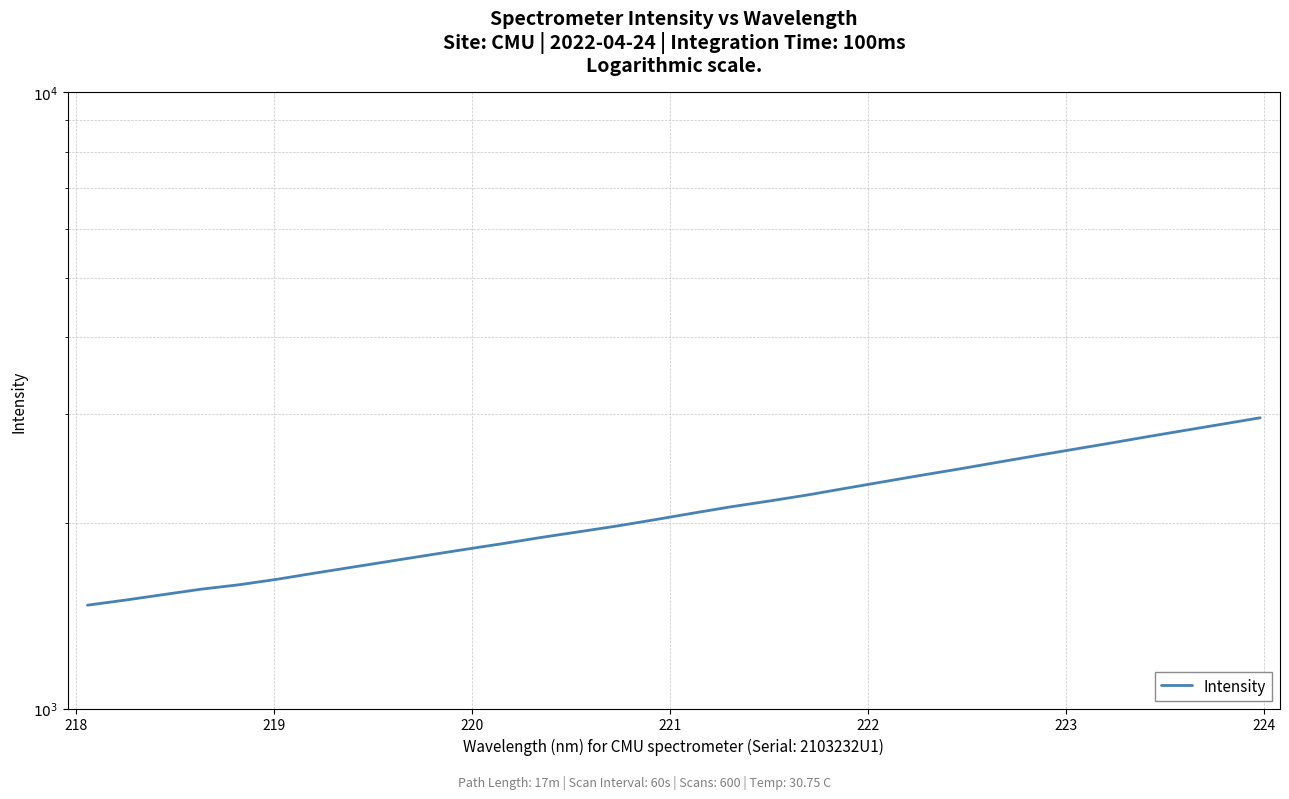

What is the greatest value displayed?

2963.1